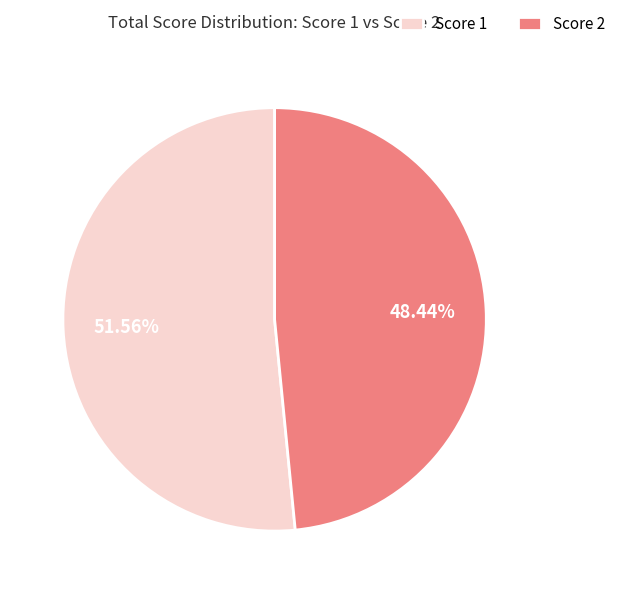

Rank the categories by value from lowest to highest.

Score 2, Score 1